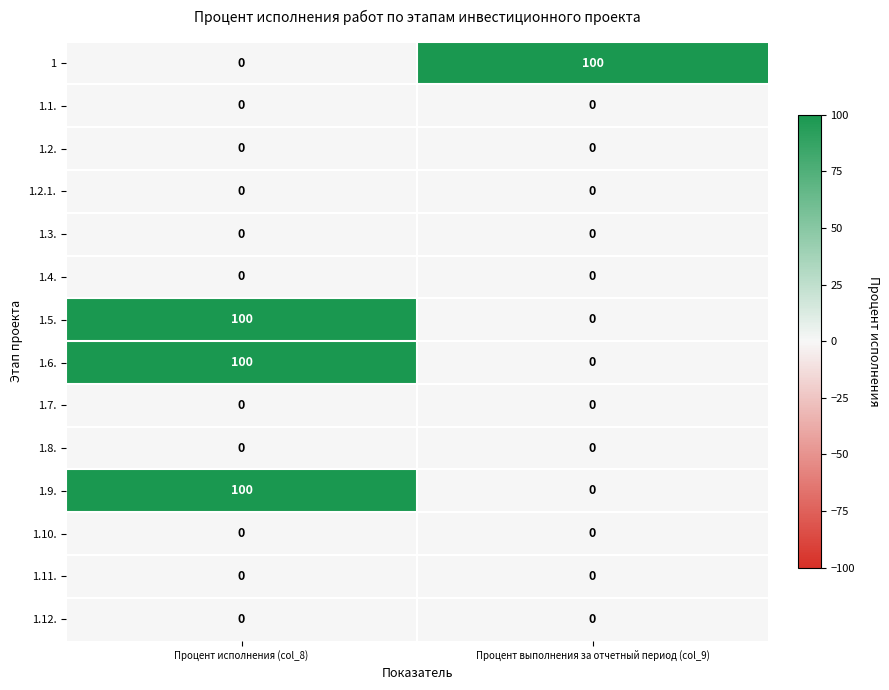

What is the difference between the highest and lowest values at Процент выполнения за отчетный период (col_9)?

100